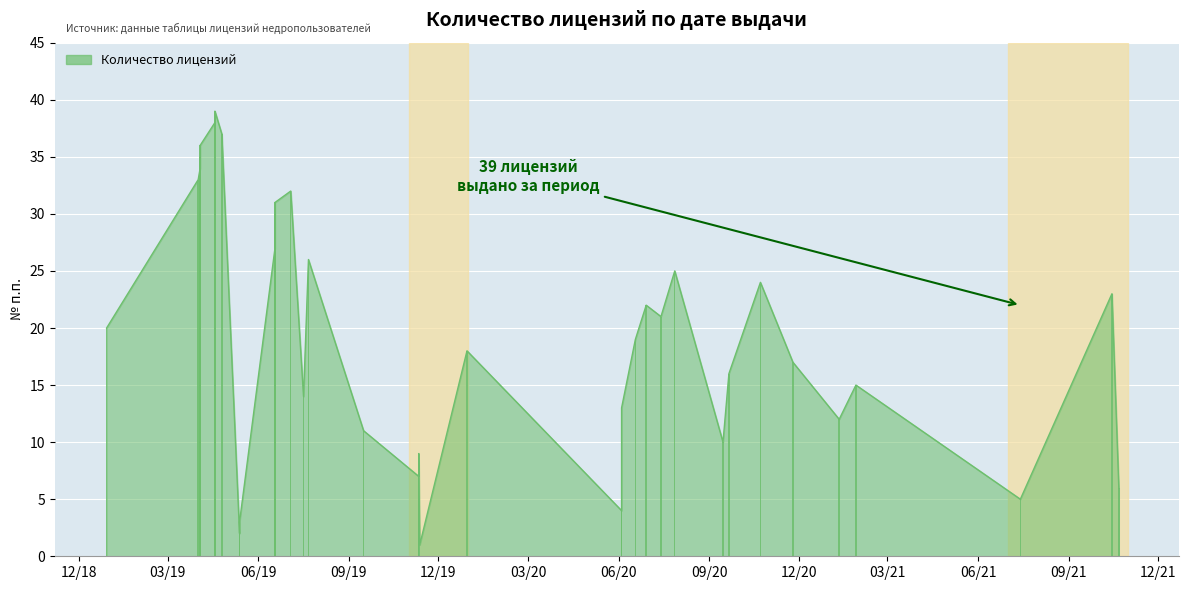

List the labels in order of value, smallest first.

2019-11-12, 2019-05-13, 2019-05-13, 2020-06-04, 2021-07-14, 2021-10-22, 2019-11-11, 2019-11-11, 2019-11-11, 2020-09-15, 2019-09-16, 2021-01-11, 2020-06-04, 2019-07-17, 2021-01-28, 2020-09-21, 2020-11-25, 2019-12-30, 2020-06-18, 2018-12-29, 2020-07-14, 2020-06-29, 2021-10-15, 2020-10-23, 2020-07-28, 2019-07-22, 2019-06-18, 2019-06-18, 2019-06-18, 2019-06-18, 2019-06-18, 2019-07-04, 2019-04-01, 2019-04-03, 2019-04-03, 2019-04-03, 2019-04-25, 2019-04-18, 2019-04-18